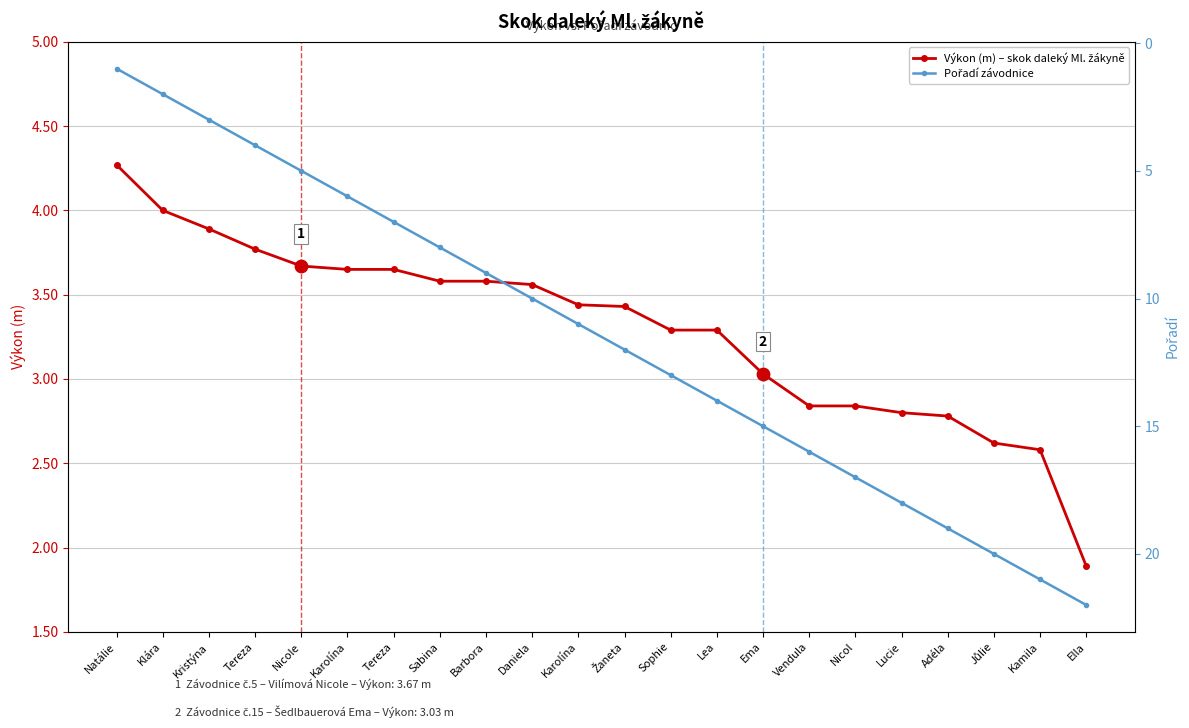

What are all the series names shown in the legend?

Výkon (m) – skok daleký Ml. žákyně, Pořadí závodnice